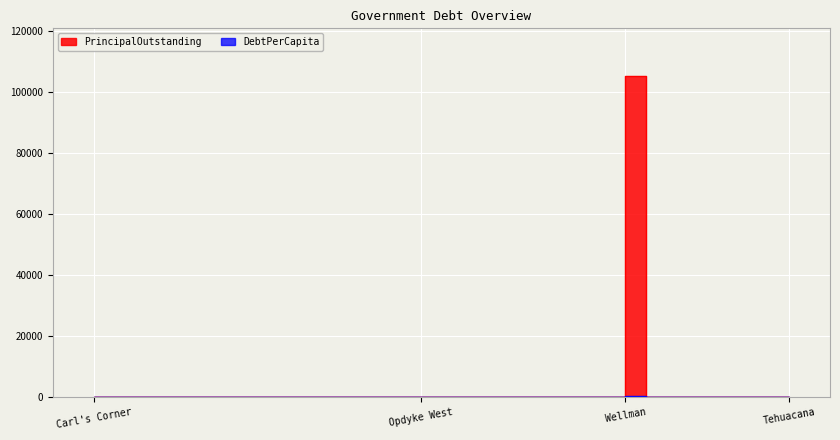

True or false: PrincipalOutstanding and DebtPerCapita intersect in this chart.

False